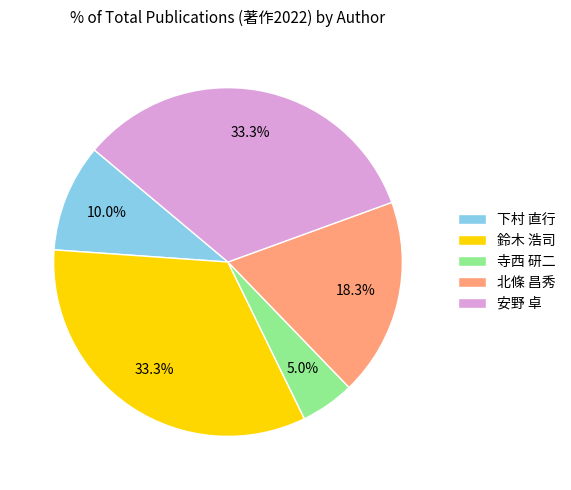

Approximately how many times larger is the value at 鈴木 浩司 compared to 北條 昌秀?

1.8